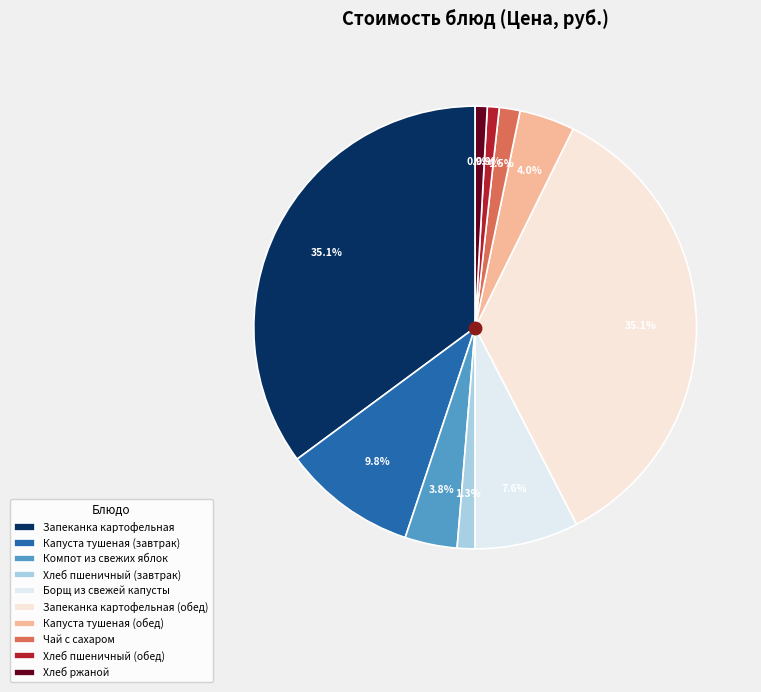

How many segments does this pie chart have?

10